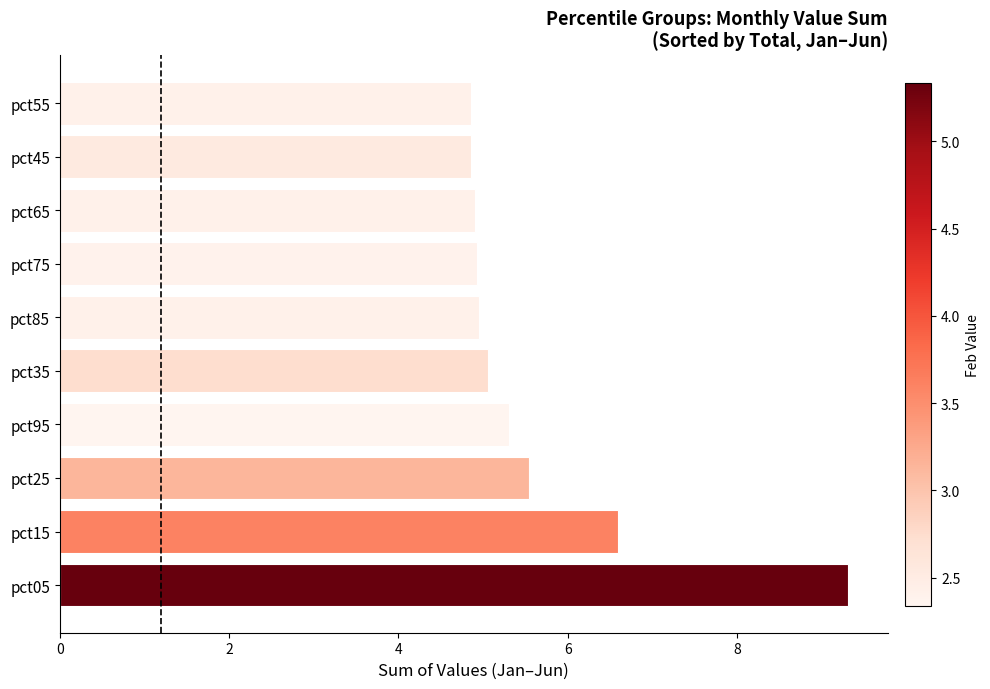

Reading bottom to top, extract all data points from this chart.

9.3	6.6	5.5	5.3	5.1	4.9	4.9	4.9	4.9	4.9